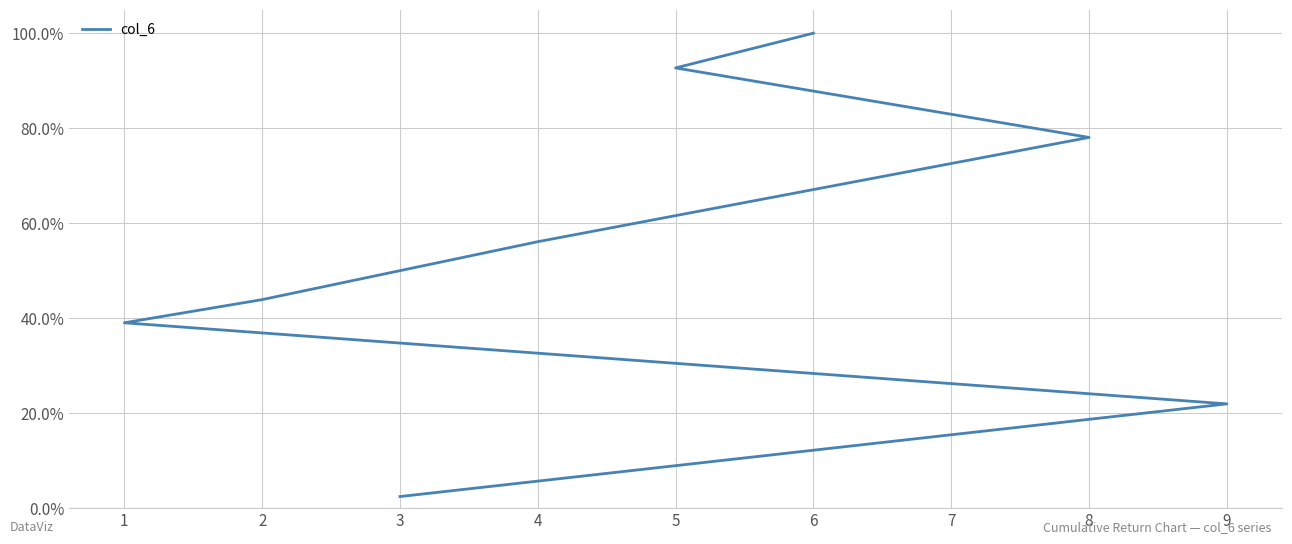

What is the difference between the maximum and minimum values?

1.0